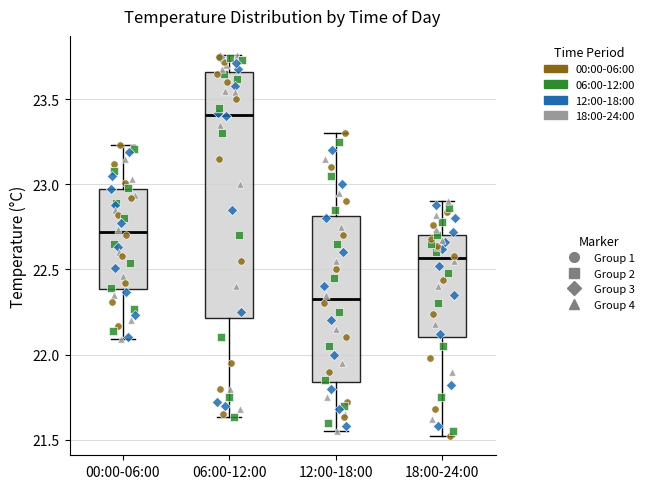

Which box has the lowest median line?

12:00-18:00